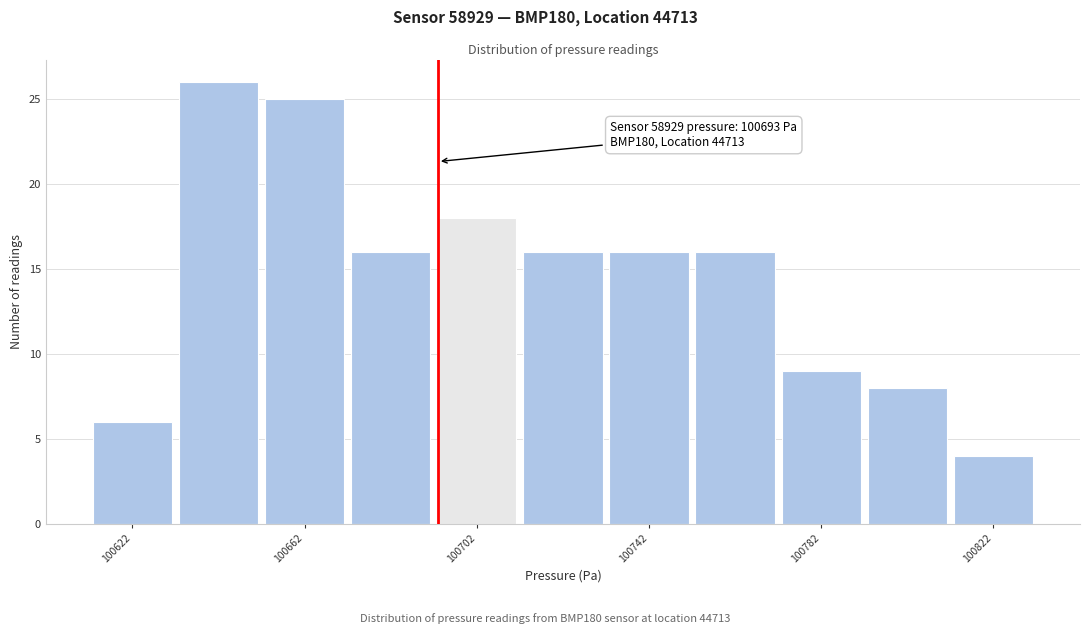

Which range on the x-axis has the tallest bar?

100632 to 100652